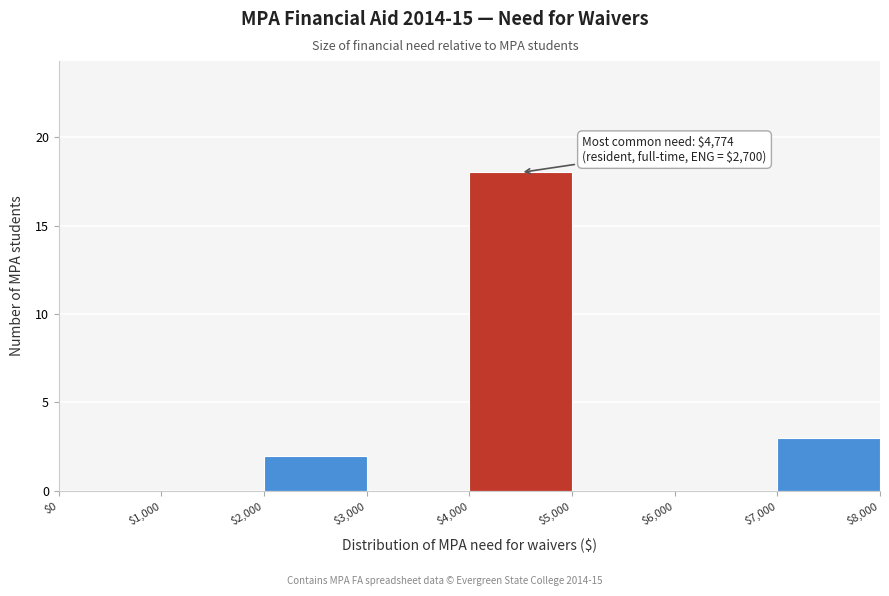

Which range on the x-axis has the tallest bar?

$4,000 to $5,000